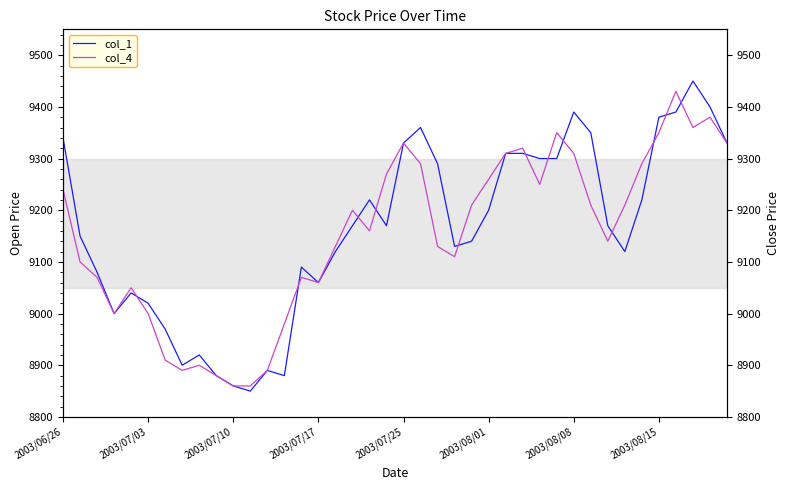

What is the minimum value shown in the chart?

8850